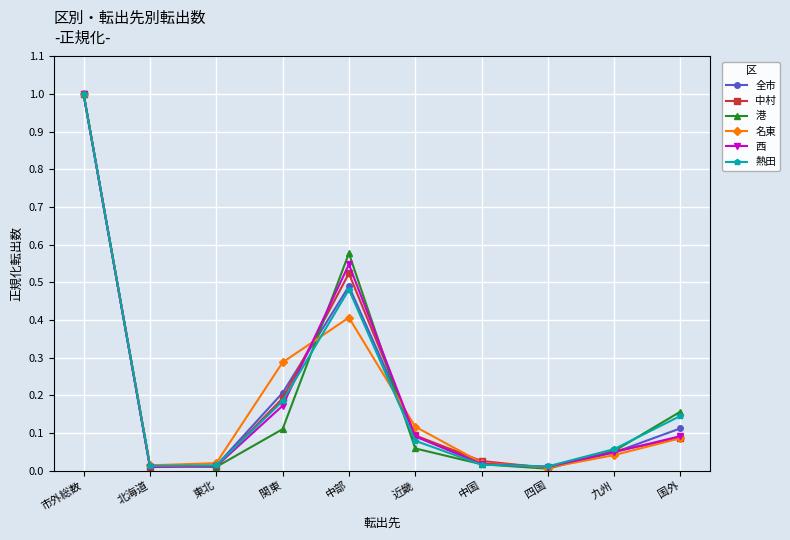

What is the label of the 3rd point from the right?

四国